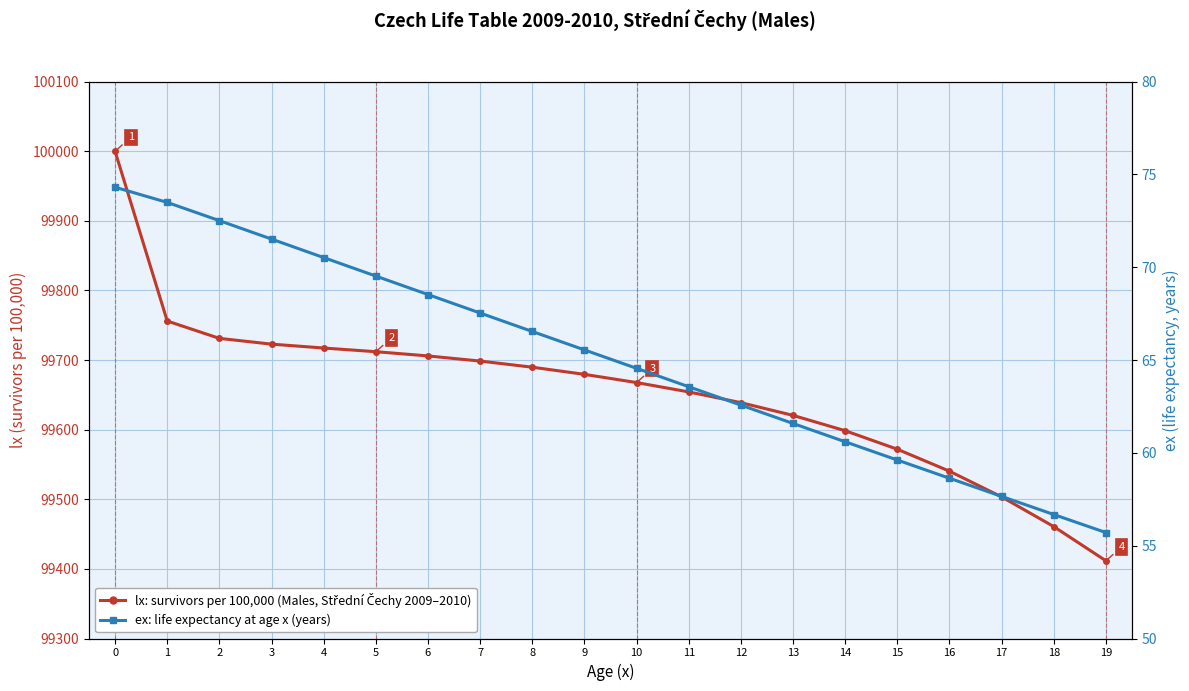

The value of ex (Life expectancy) at 9 is 65.5. True or false?

True